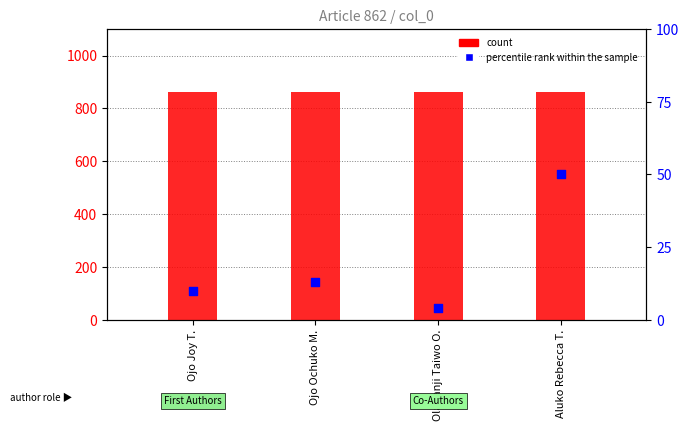

Approximately how many times larger is the value at Ojo Ochuko M. compared to Olabanji Taiwo O.?

3.2